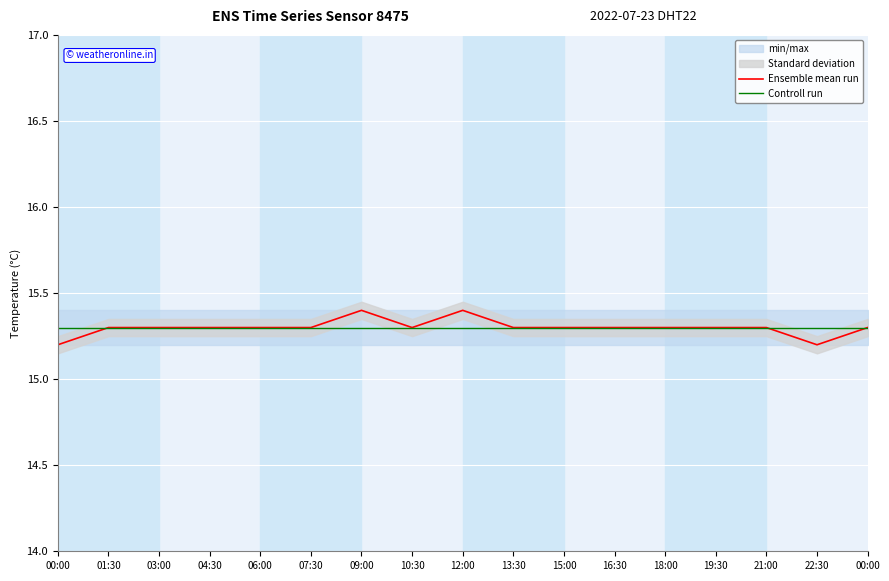

At how many categories does at least one series exceed 15?

17